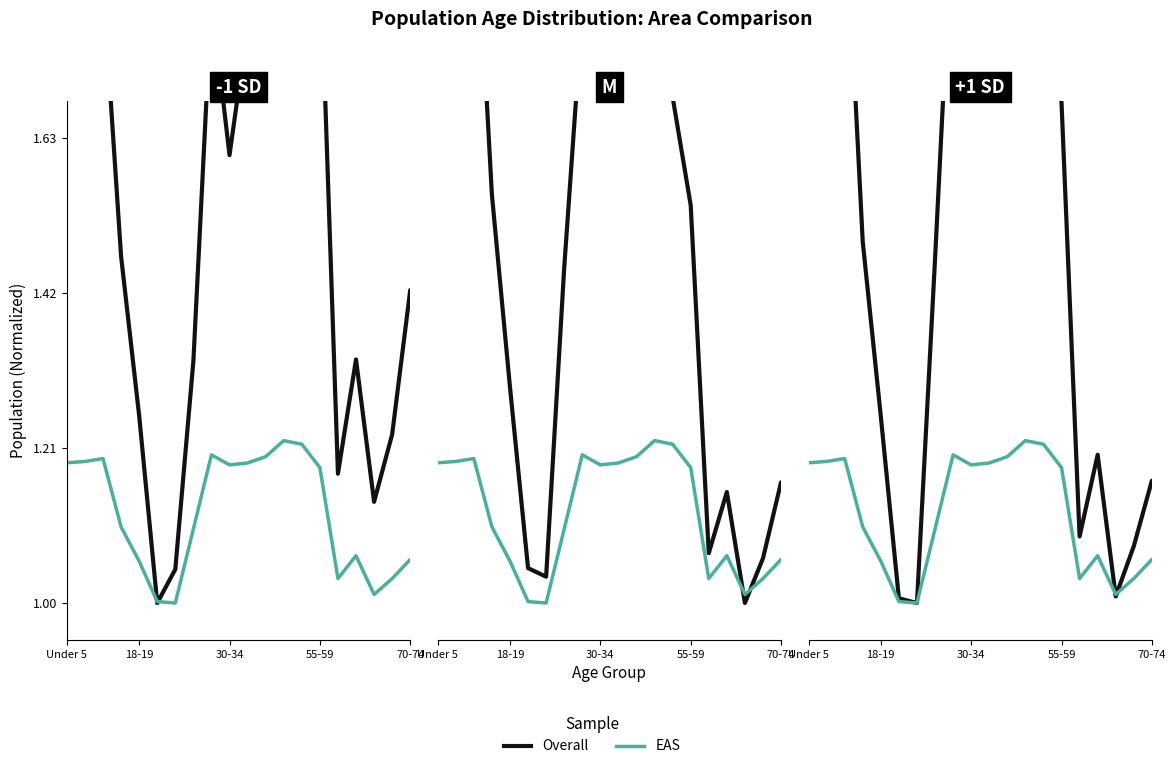

What is the sum of all Overall values?

30.7